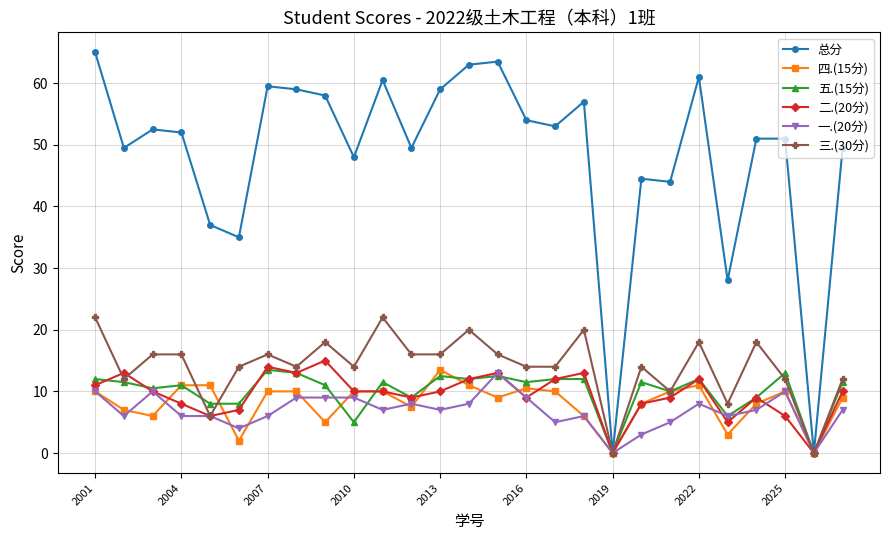

How many data points does each series have?

27